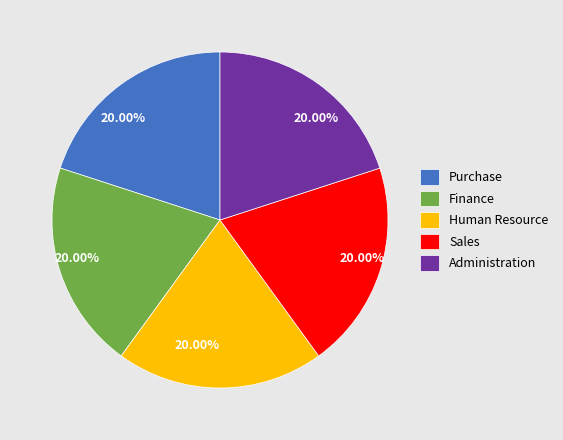

What is the ratio of the value at Human Resource to the value at Administration?

1.0